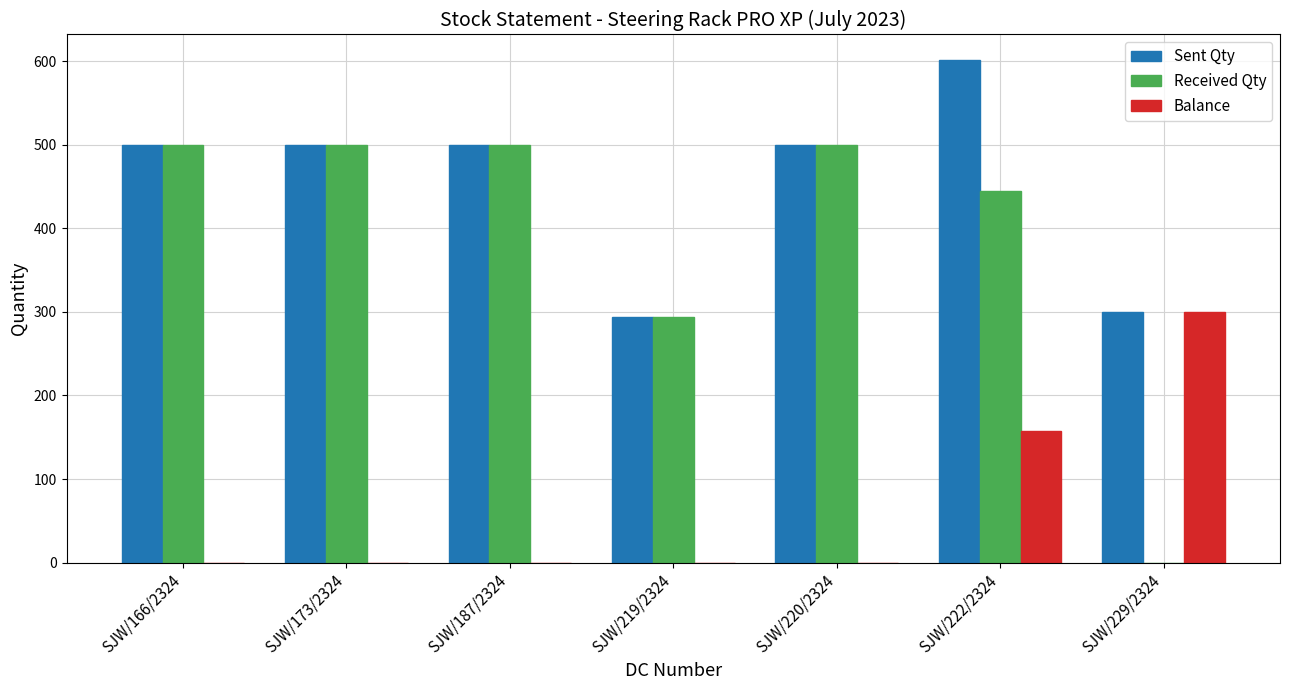

Which series changed the most between SJW/173/2324 and SJW/222/2324?

Balance